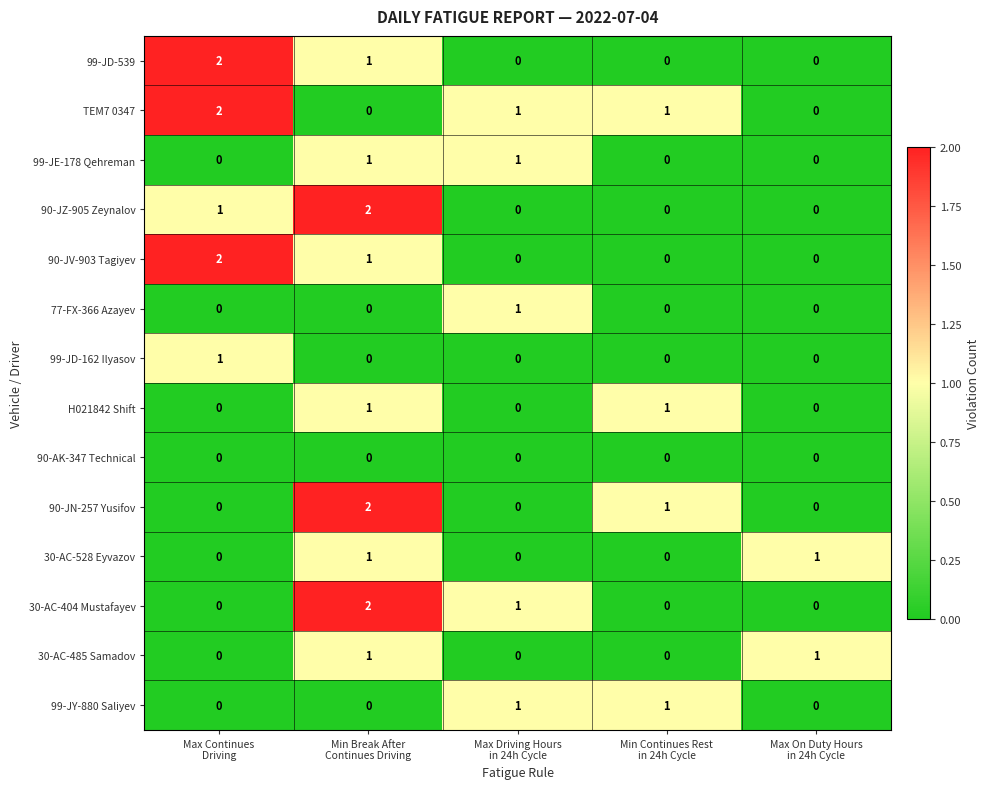

What is the sum of all TEM7 0347 values?

4